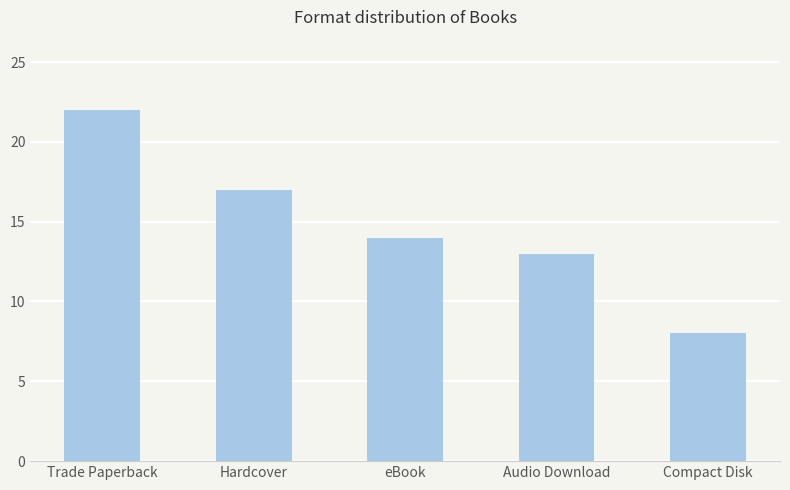

What is the difference between the values at eBook and Trade Paperback?

8